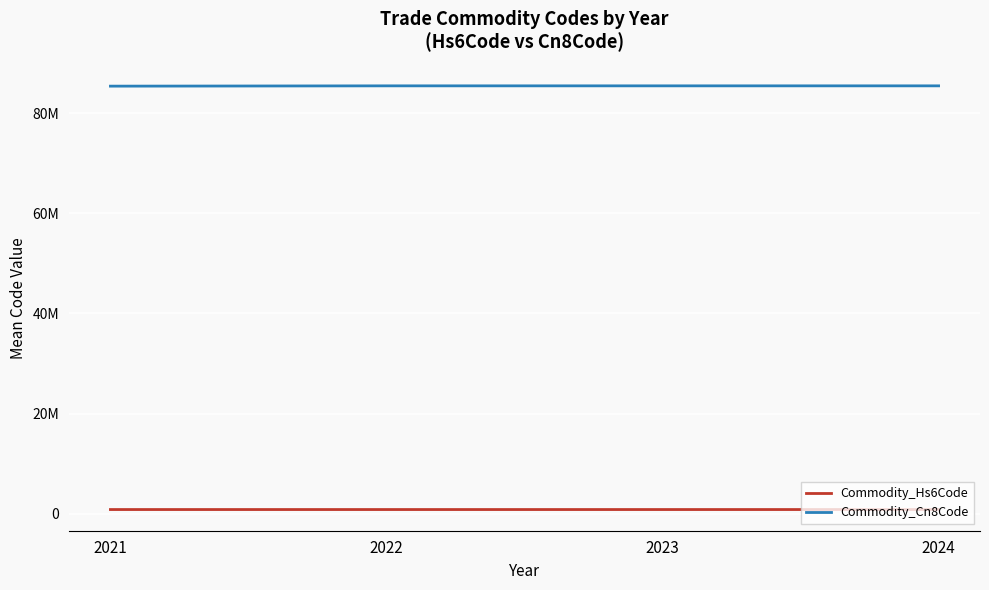

In Commodity_Hs6Code, how many points are higher than both neighbors (excluding endpoints)?

1